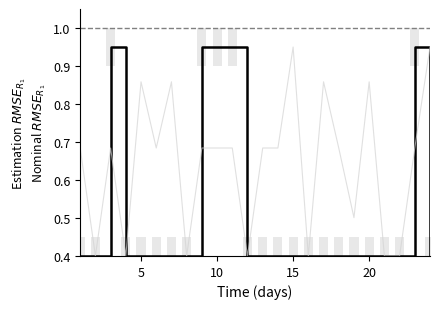

True or false: WT has a value of 0.2 at 21.

False